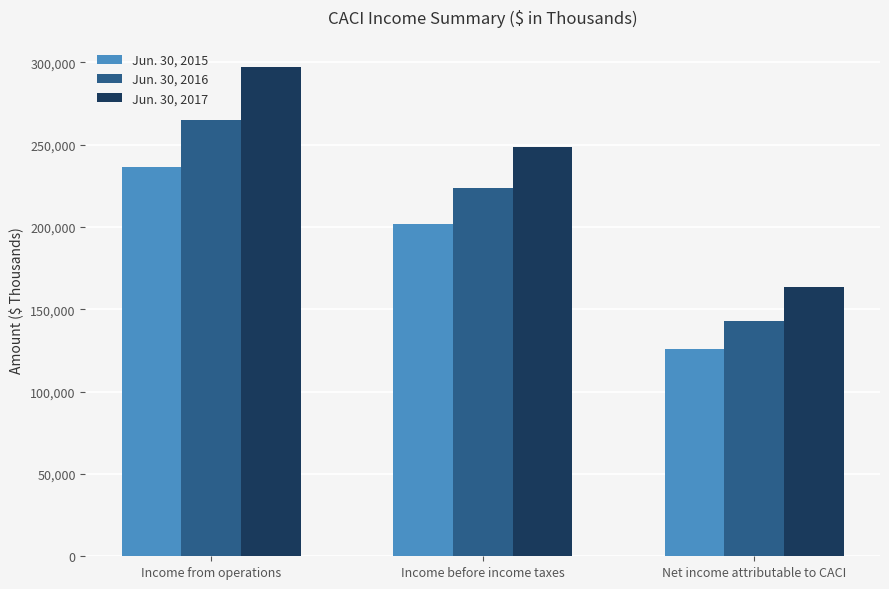

Are the bars grouped side by side (vs. stacked)?

Yes